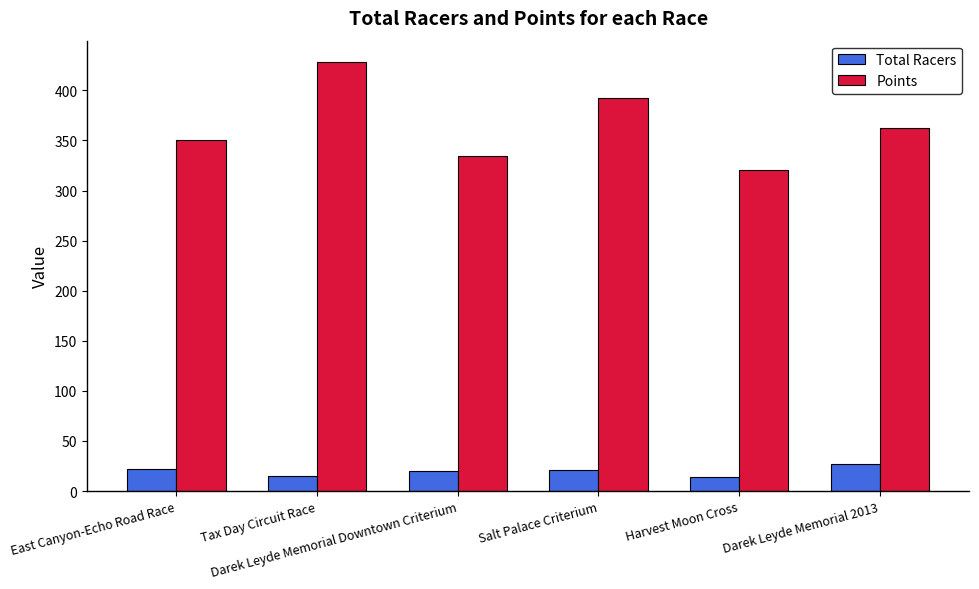

What is the total value across all series at East Canyon-Echo Road Race?

372.0